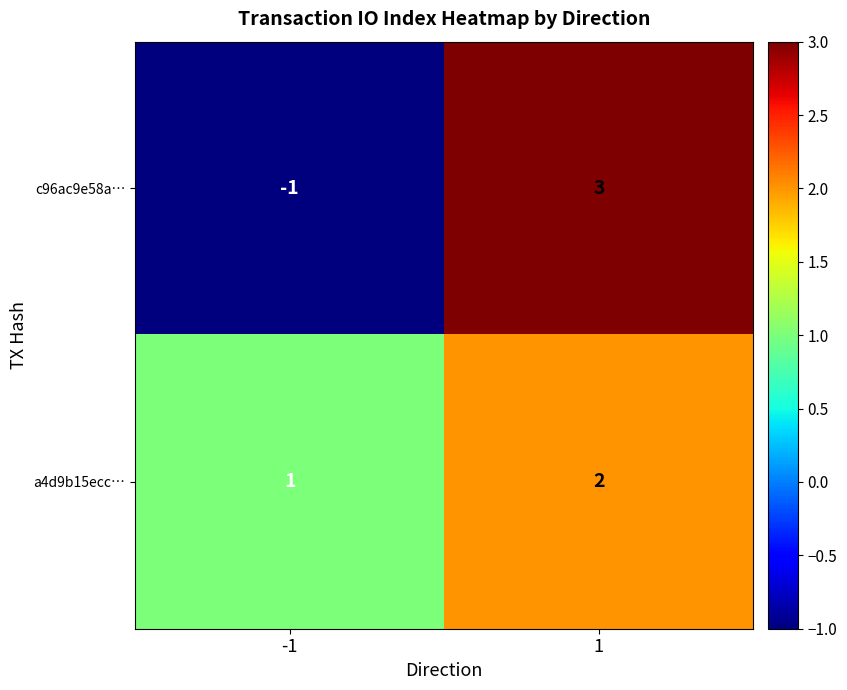

How many series are shown in this chart?

2